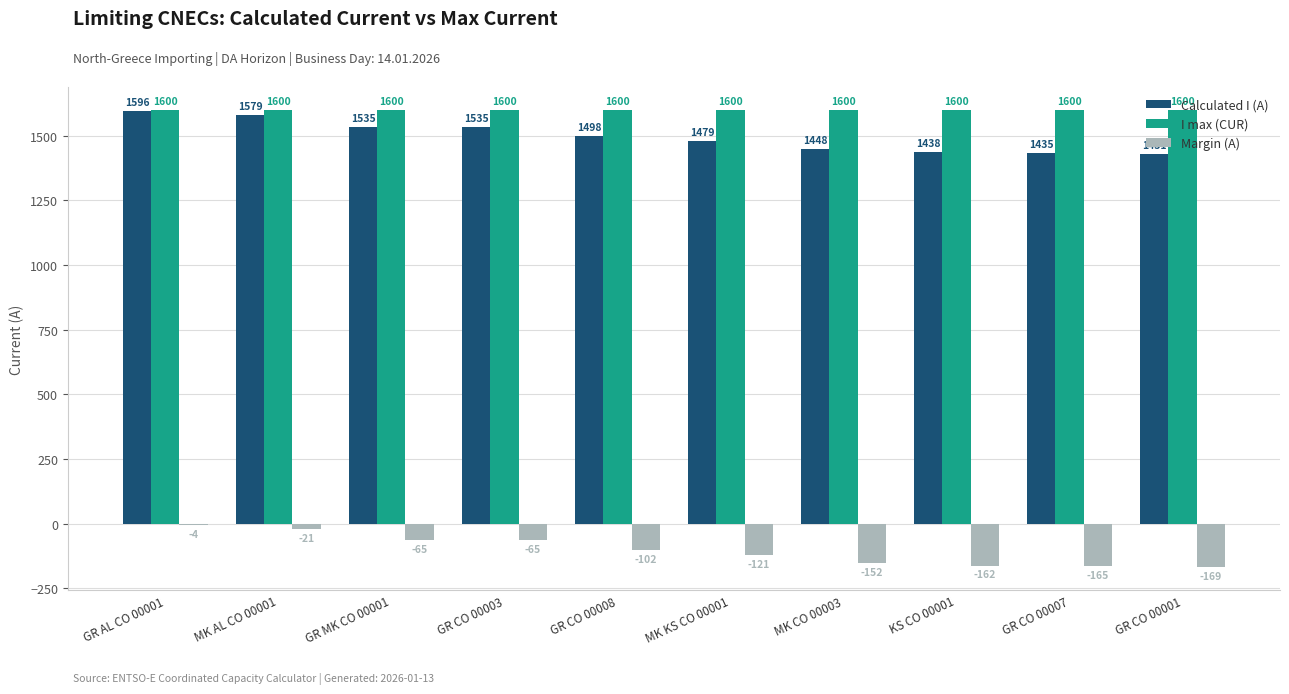

At which category is the sum across all series the highest?

GR AL CO 00001